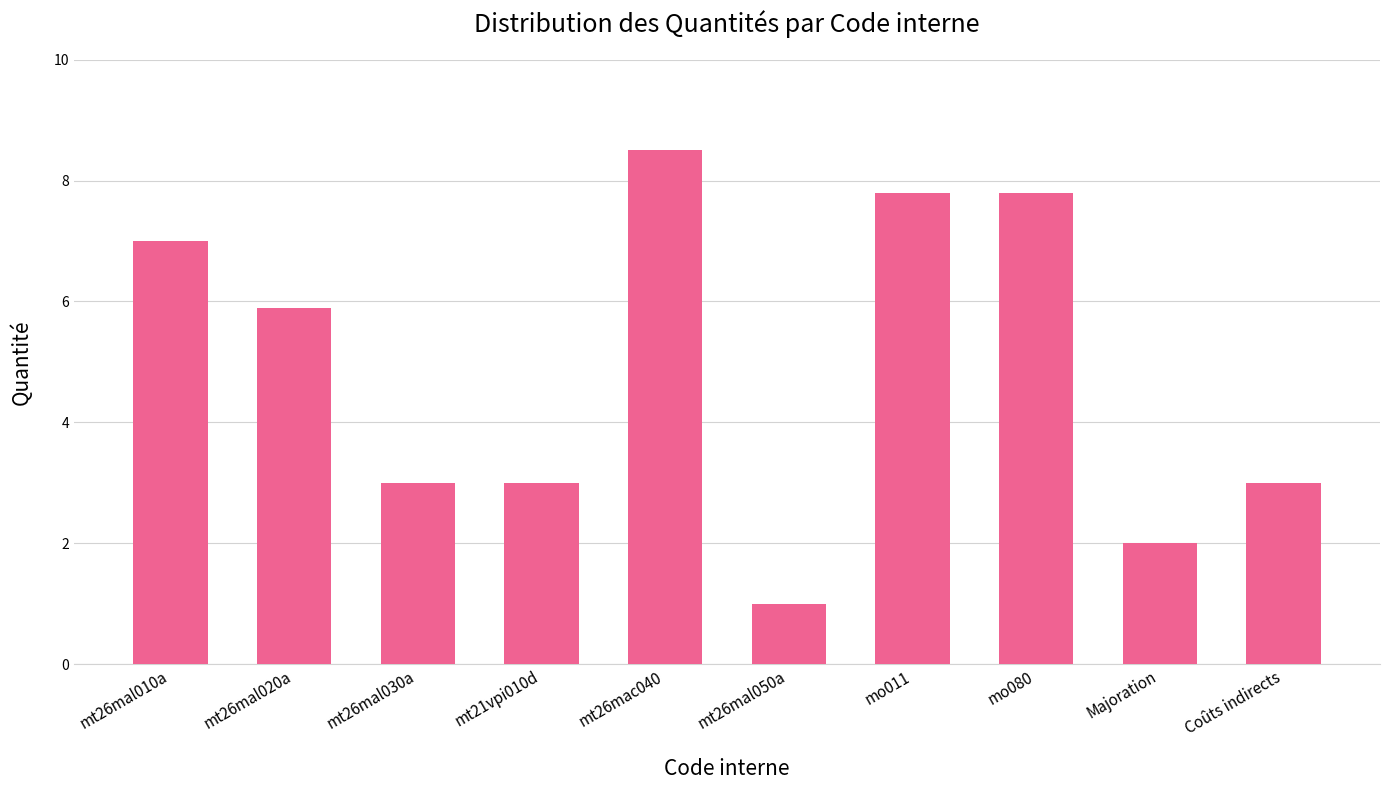

What is the smallest value displayed?

1.0